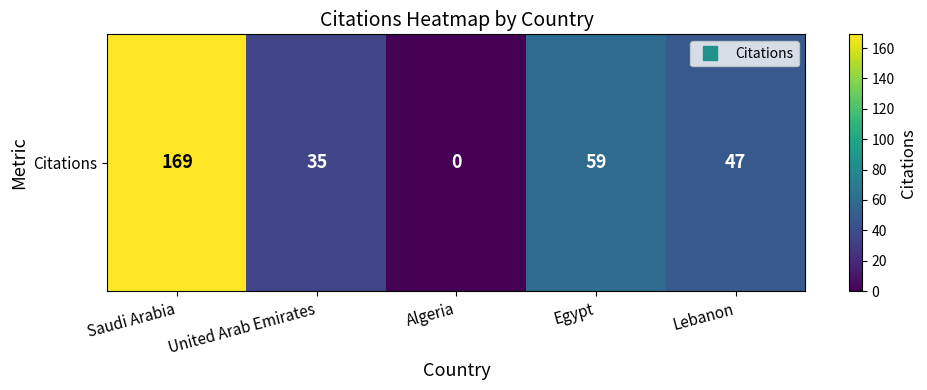

List the labels in order of value, smallest first.

Algeria, United Arab Emirates, Lebanon, Egypt, Saudi Arabia